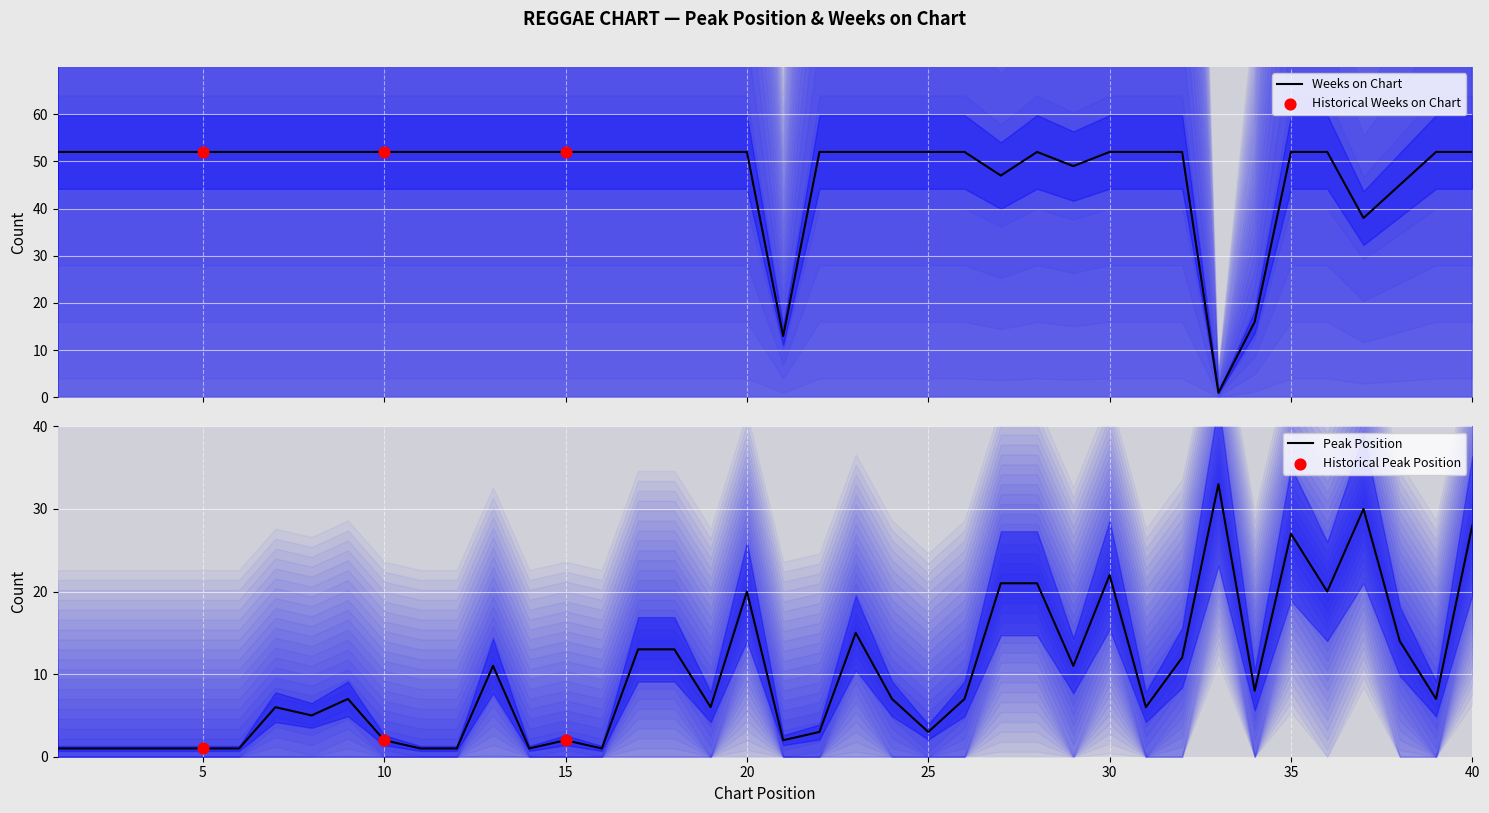

Which series has the largest total across all categories?

Weeks on Chart